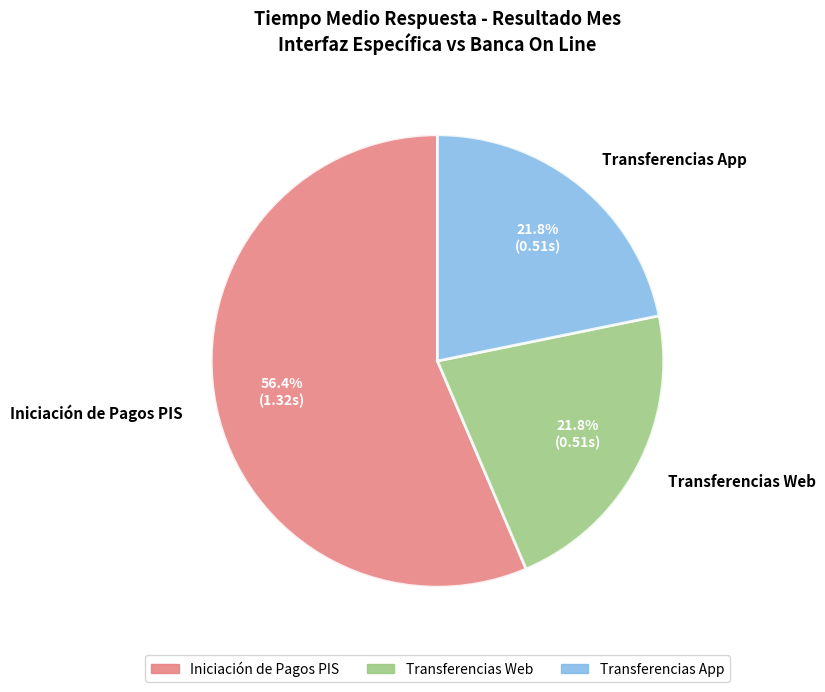

The Transferencias App slice represents 22% of the pie. True or false?

True